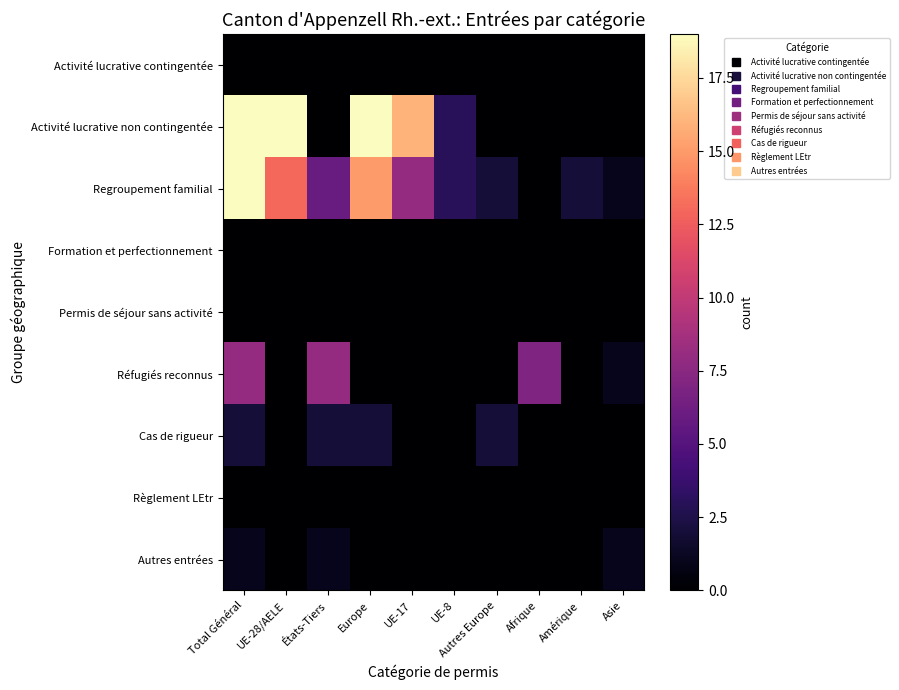

At which category is the sum across all series the highest?

Total Général